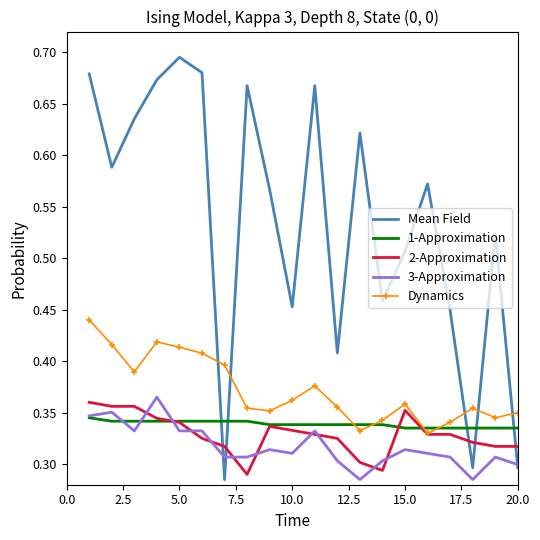

Which series has the largest total across all categories?

Mean Field